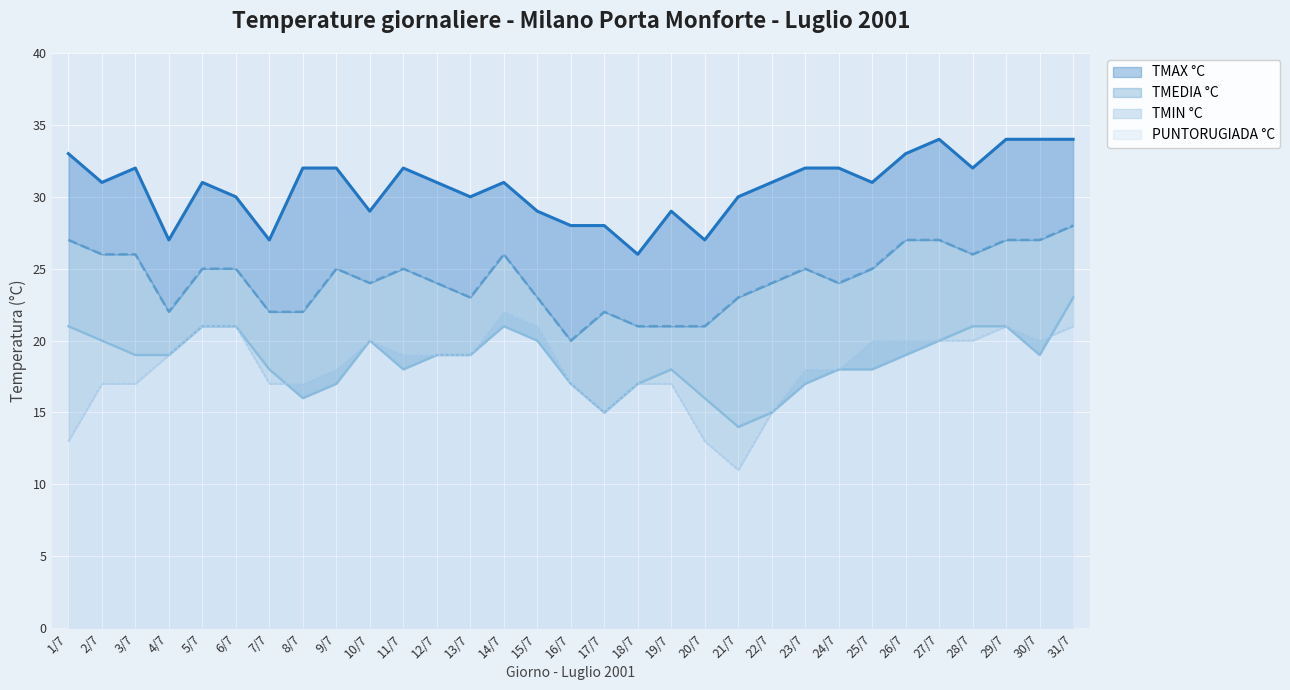

Read the TMEDIA °C value at 29/7.

27